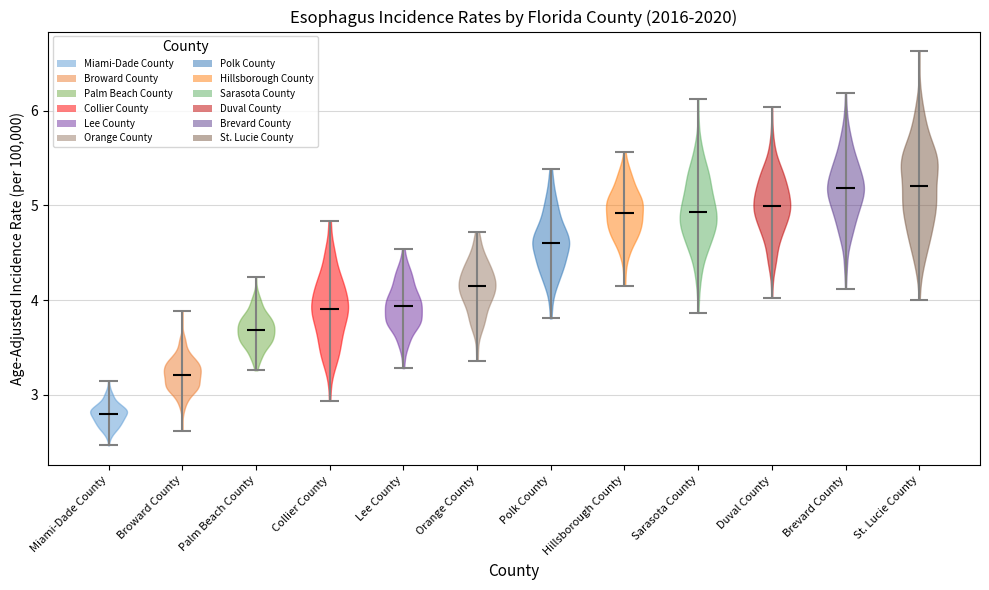

Reading left to right, read every violin against the y-axis: where its median line is, and the lowest and highest points it reaches. The values are not printed on the chart, so give them approximately, as read against the axis.

Miami-Dade County: median line 2.8, lowest point 2.5, highest point 3.1
Broward County: median line 3.2, lowest point 2.6, highest point 3.9
Palm Beach County: median line 3.7, lowest point 3.3, highest point 4.2
Collier County: median line 3.9, lowest point 2.9, highest point 4.8
Lee County: median line 3.9, lowest point 3.3, highest point 4.5
Orange County: median line 4.2, lowest point 3.4, highest point 4.7
Polk County: median line 4.6, lowest point 3.8, highest point 5.4
Hillsborough County: median line 4.9, lowest point 4.2, highest point 5.6
Sarasota County: median line 4.9, lowest point 3.9, highest point 6.1
Duval County: median line 5.0, lowest point 4.0, highest point 6.0
Brevard County: median line 5.2, lowest point 4.1, highest point 6.2
St. Lucie County: median line 5.2, lowest point 4.0, highest point 6.6